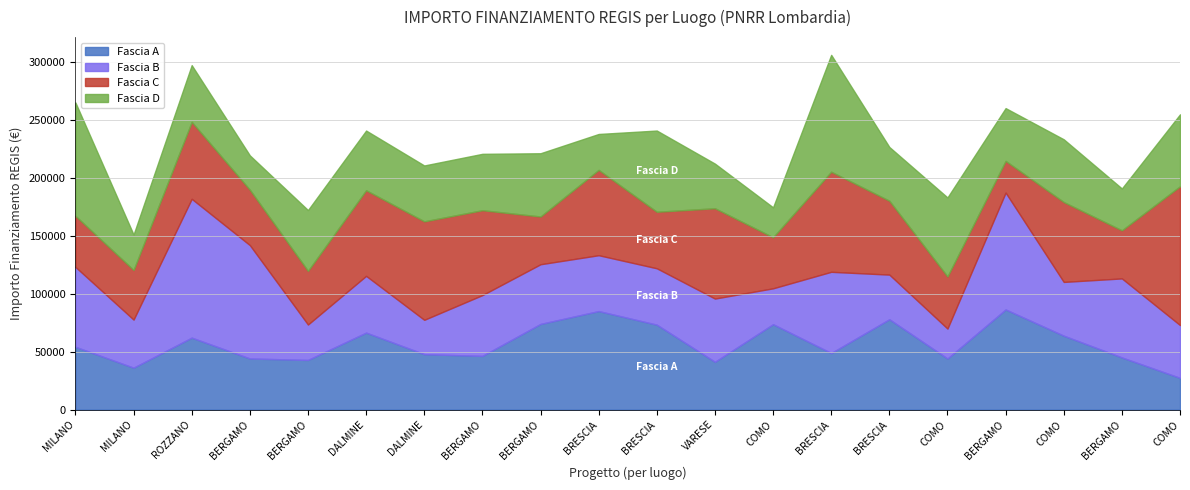

What is the maximum value shown in the chart?

119783.4